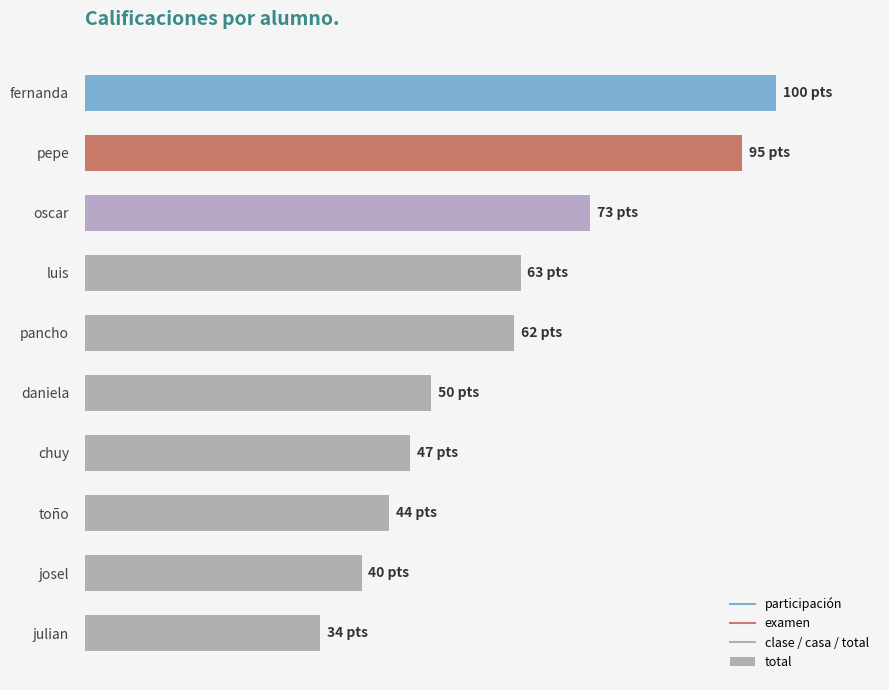

Are the bars horizontal?

Yes